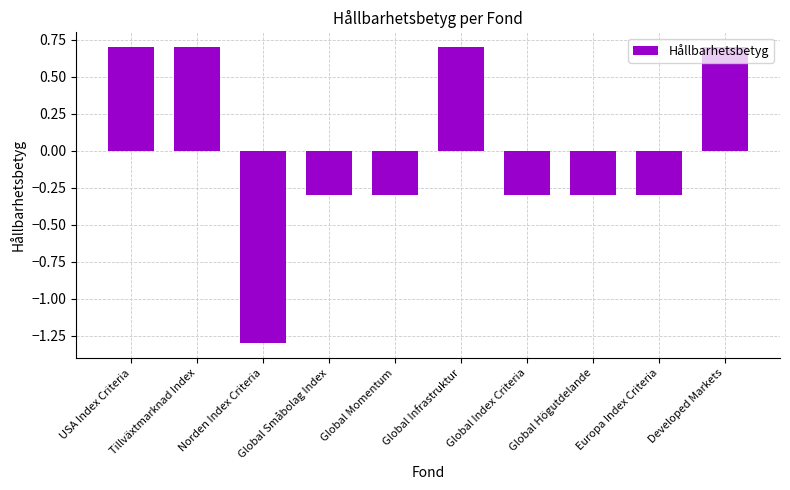

How many data points are above 0?

4